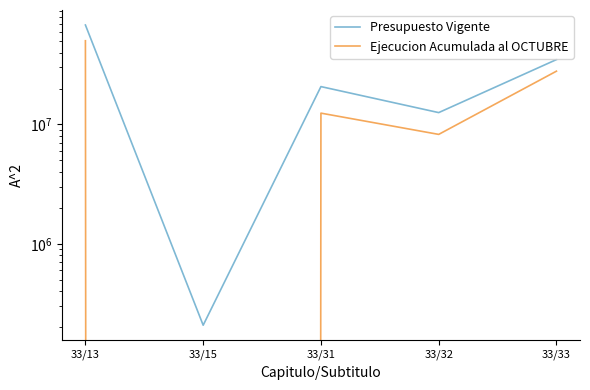

True or false: Presupuesto Vigente has more than 2 points higher than both neighbors.

False